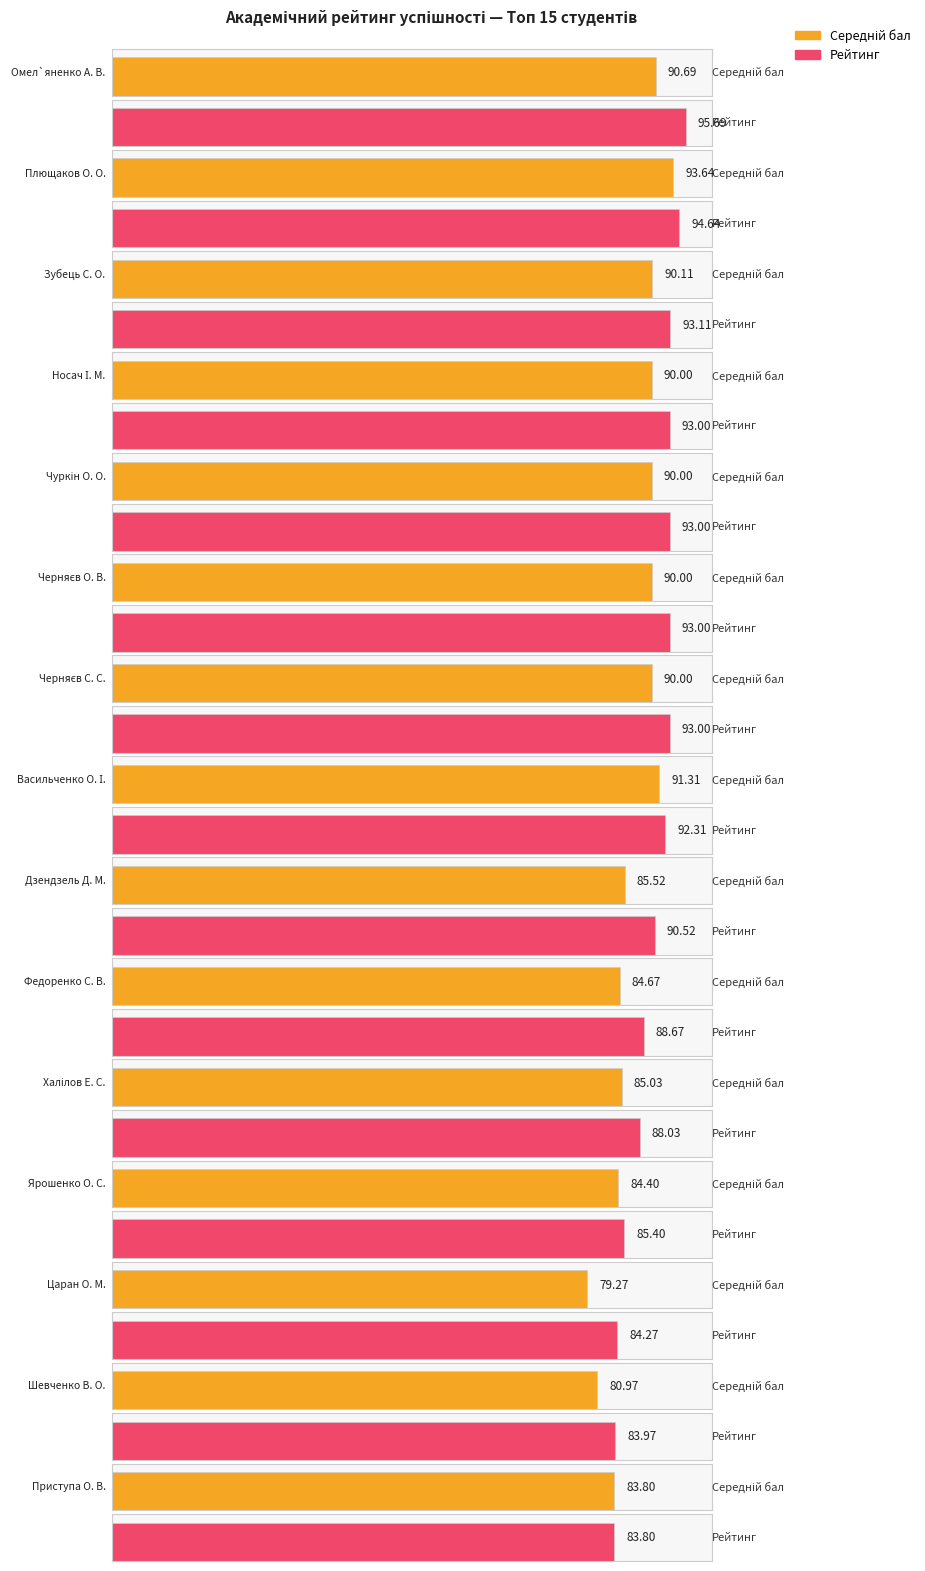

List the labels in order of Avg Score value, smallest first.

Царан О. М., Шевченко В. О., Приступа О. В., Ярошенко О. С., Федоренко С. В., Халілов Е. С., Дзендзель Д. М., Носач І. М., Чуркін О. О., Черняєв О. В., Черняєв С. С., Зубець С. О., Омел`яненко А. В., Васильченко О. І., Плющаков О. О.